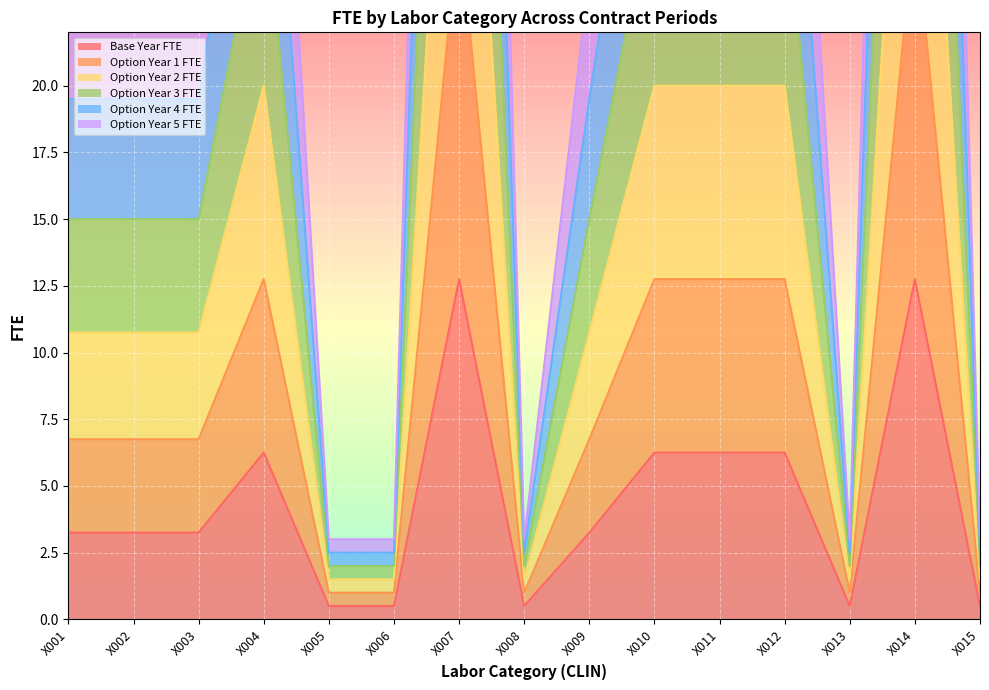

At which label does Base Year FTE first exceed 3?

X001